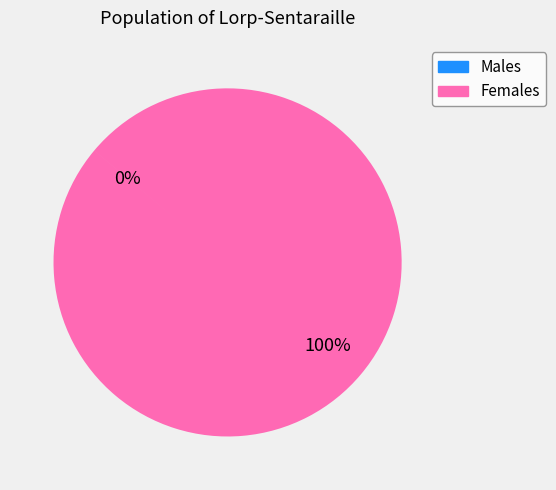

Is there a majority slice in this chart?

Yes